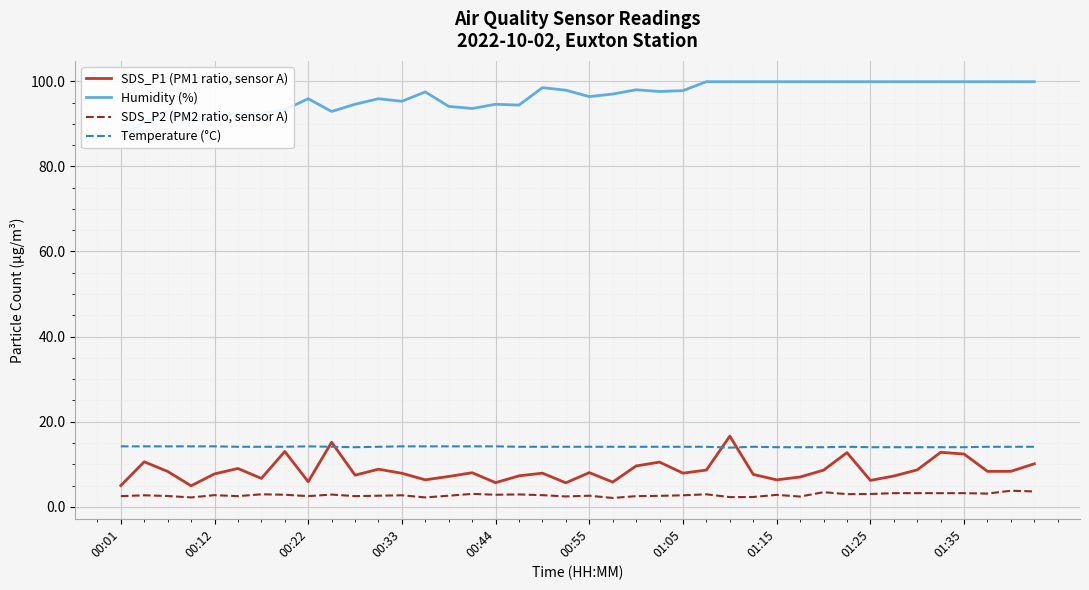

What is the approximate value of SDS_P1 (PM1 ratio, sensor A) at 01:15?

6.3